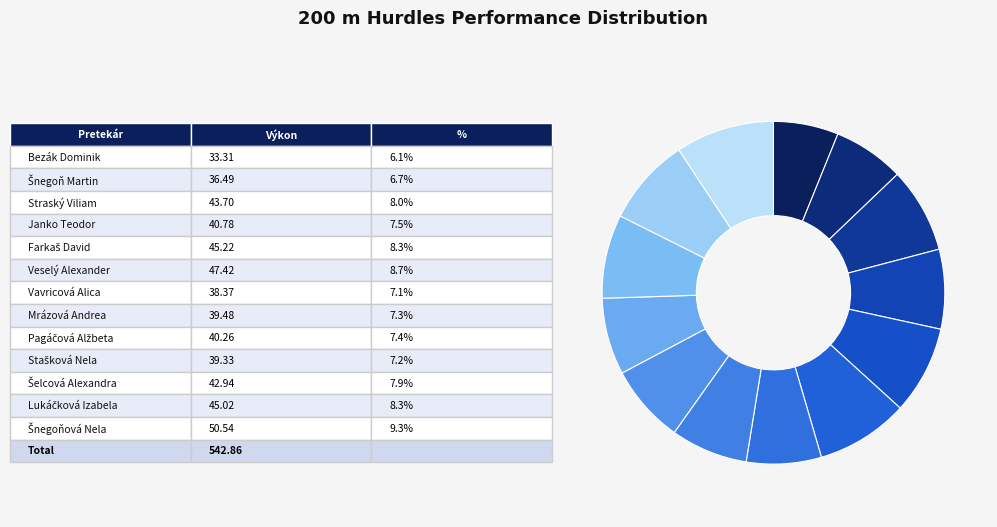

How many segments does this pie chart have?

13